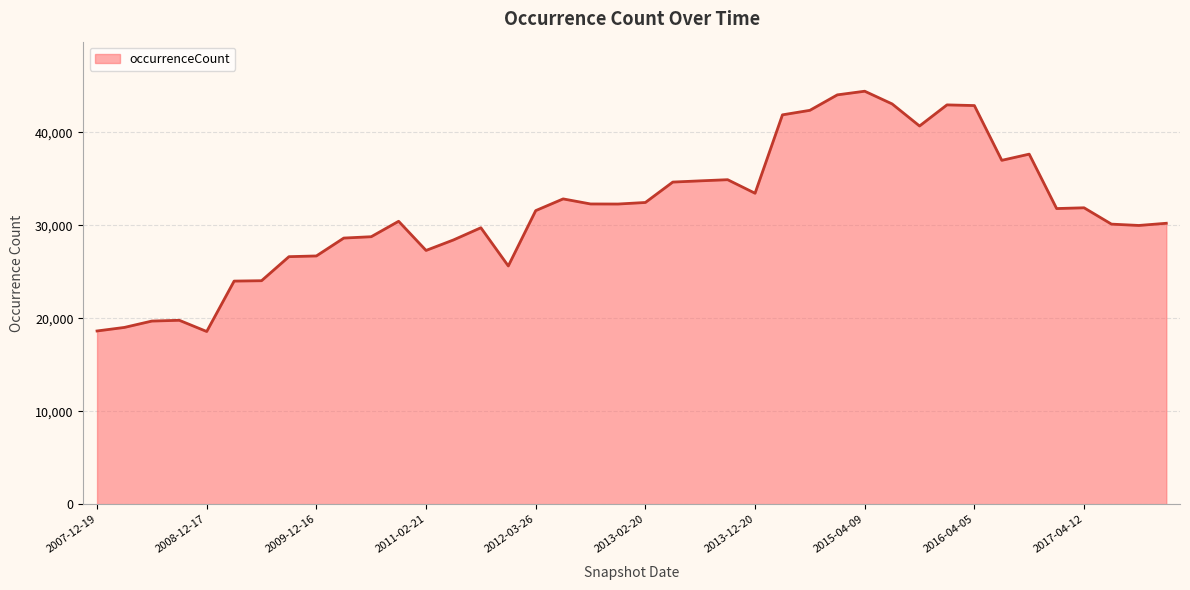

What is the smallest value displayed?

18569